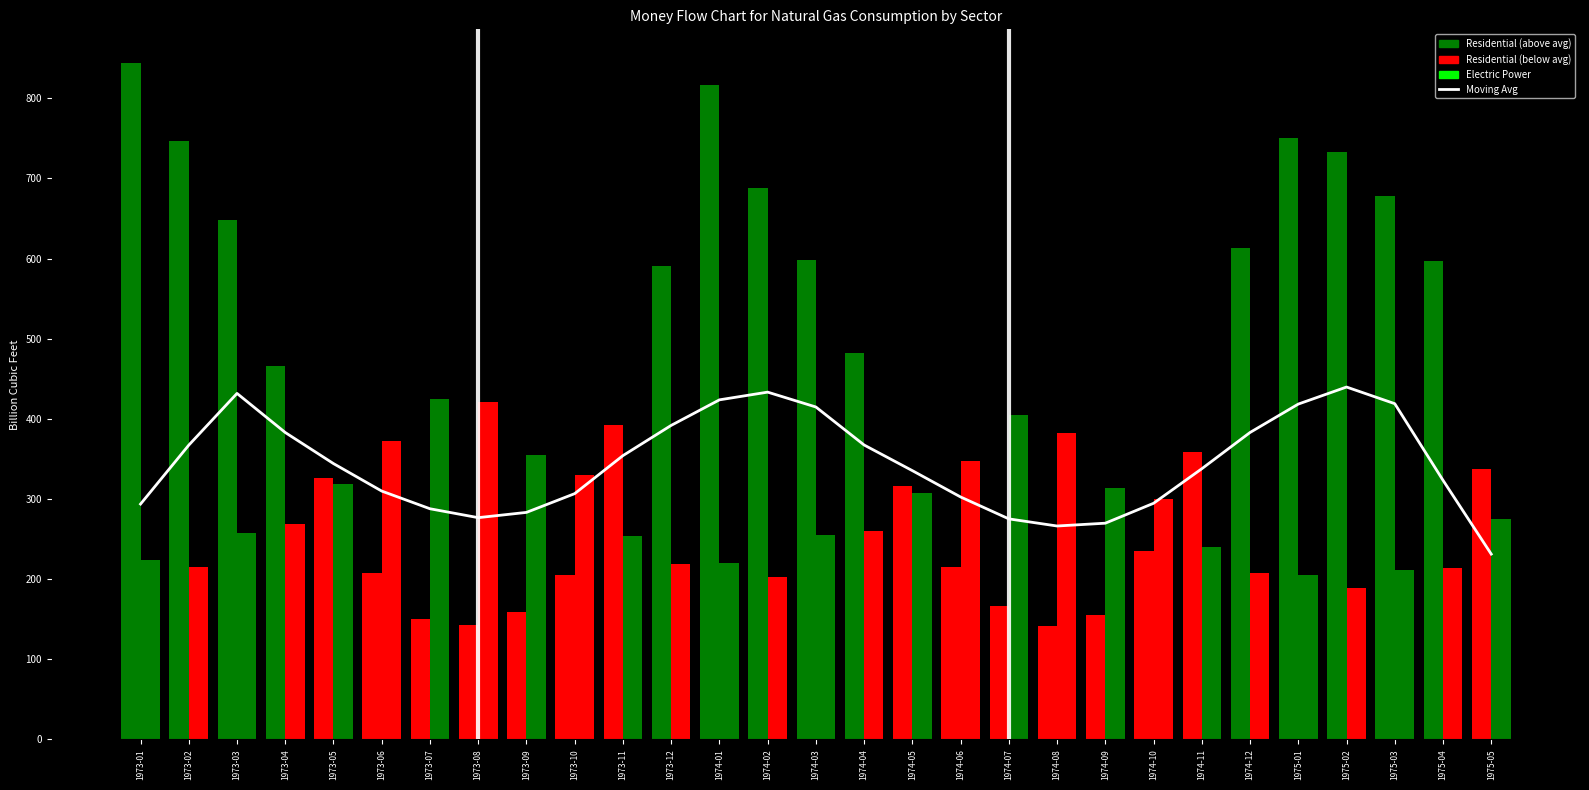

What is the difference between the maximum and minimum values in the Electric Power series?

235.6